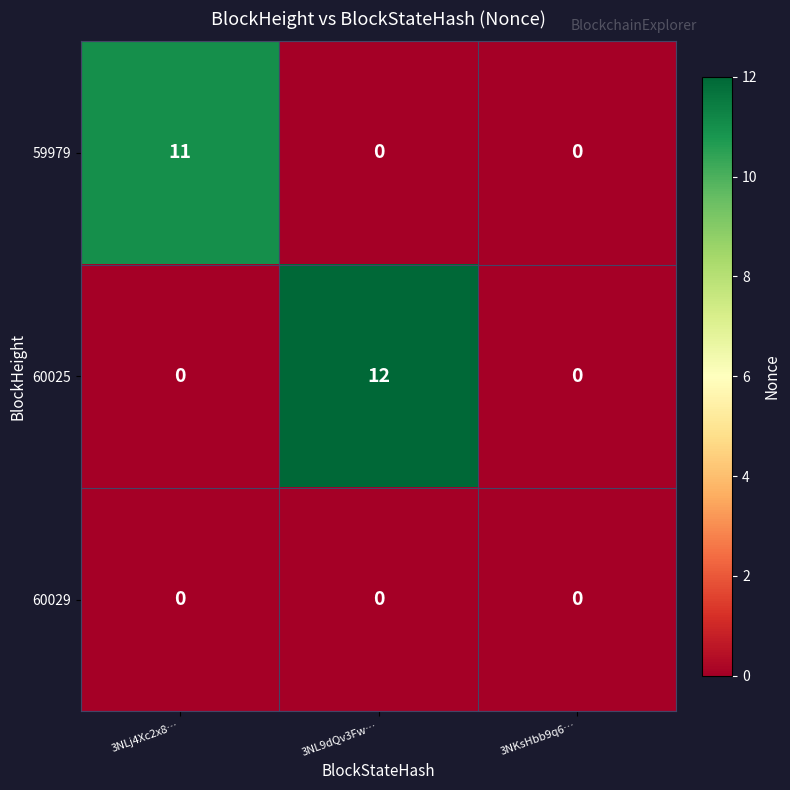

Which series has the largest total across all categories?

60025